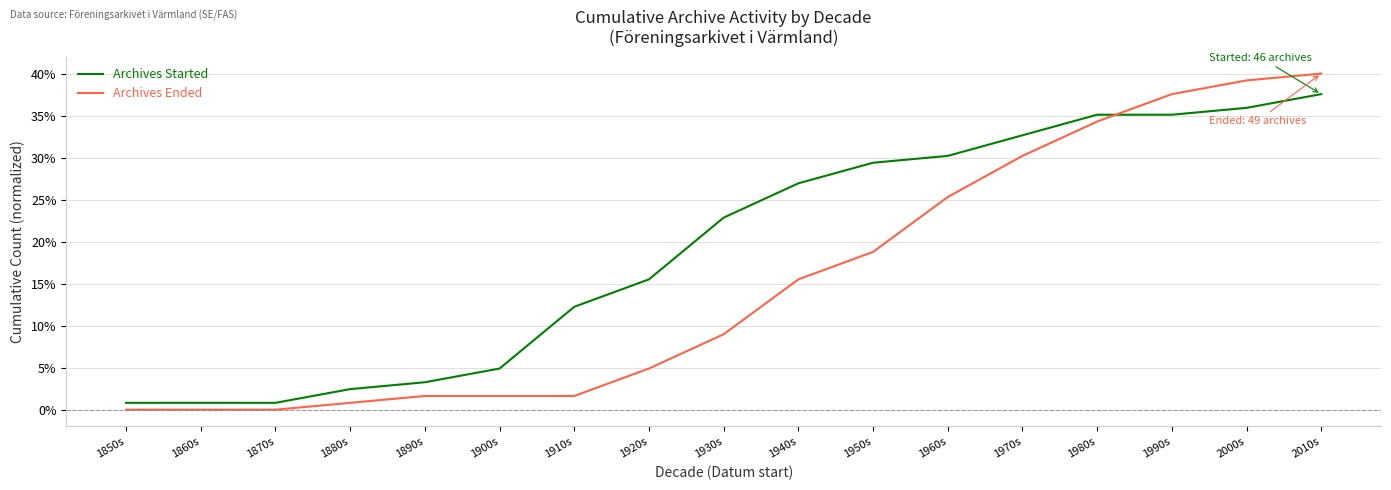

After their last crossing, which series has the higher values: Archives Ended or Archives Started?

Archives Ended